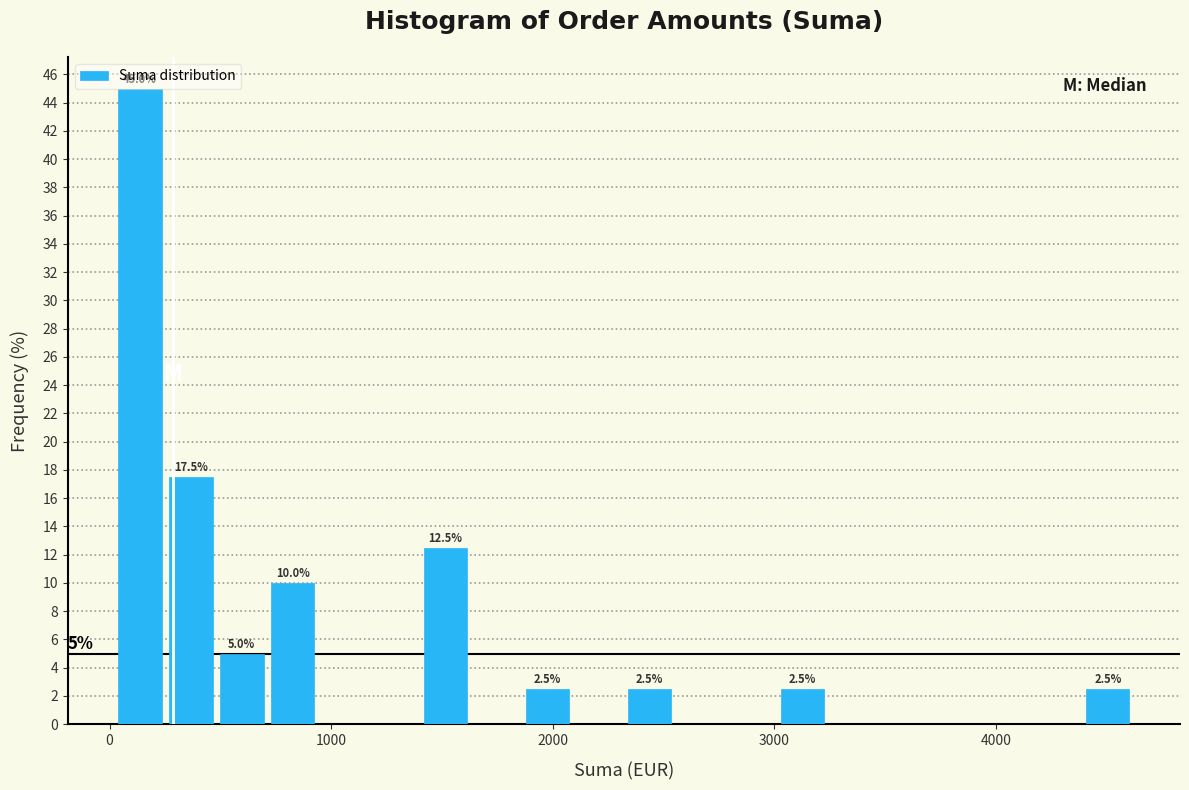

Read against the x-axis, roughly where is the centre of the tallest bar?

100